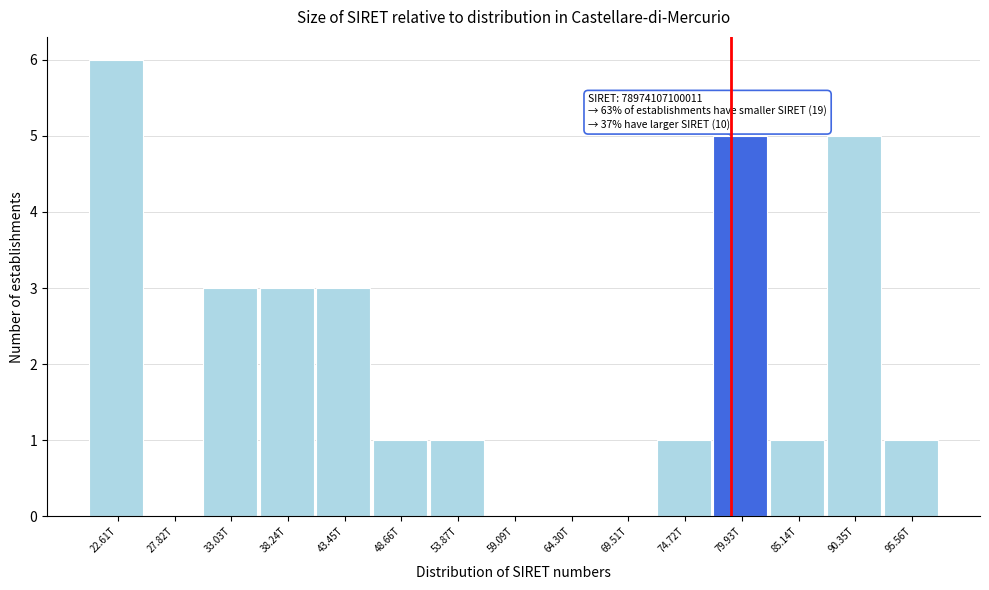

Reading left to right, transcribe all the data shown in this chart.

22.61T=6	27.82T=0	33.03T=3	38.24T=3	43.45T=3	48.66T=1	53.87T=1	59.09T=0	64.30T=0	69.51T=0	74.72T=1	79.93T=5	85.14T=1	90.35T=5	95.56T=1